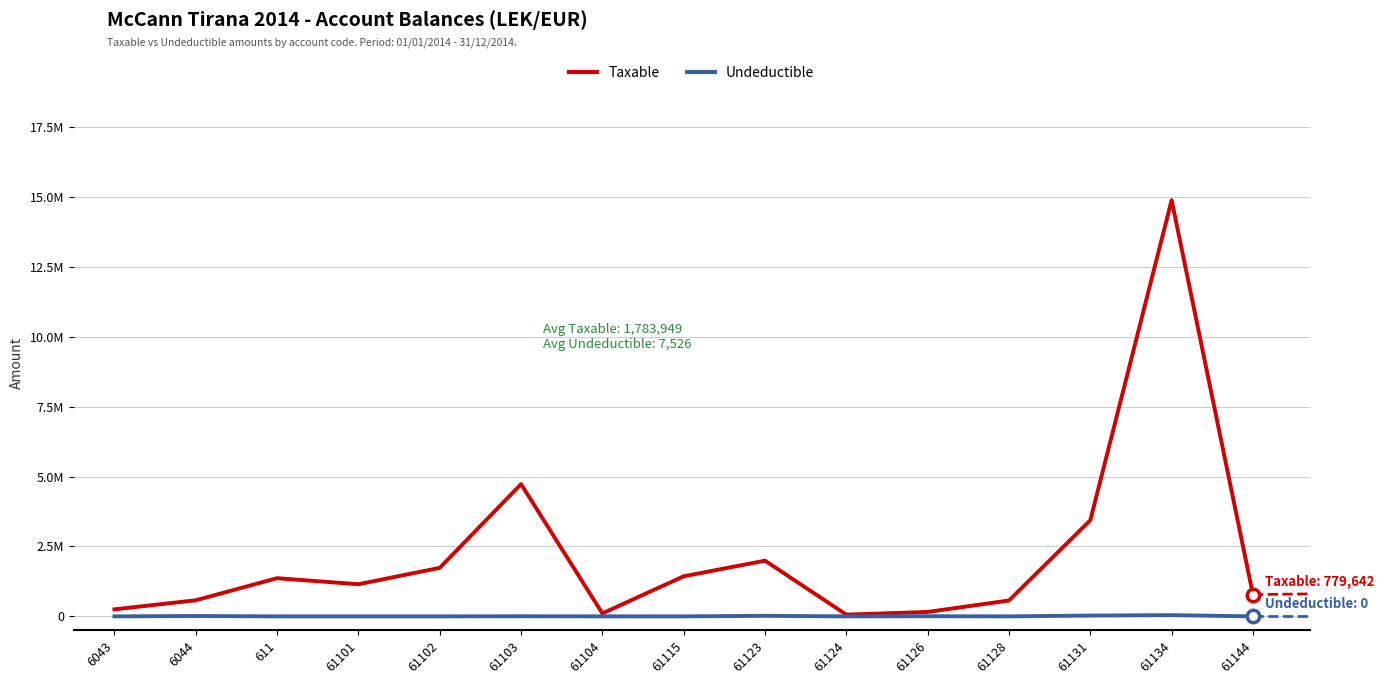

Does the chart have visible grid lines?

Yes